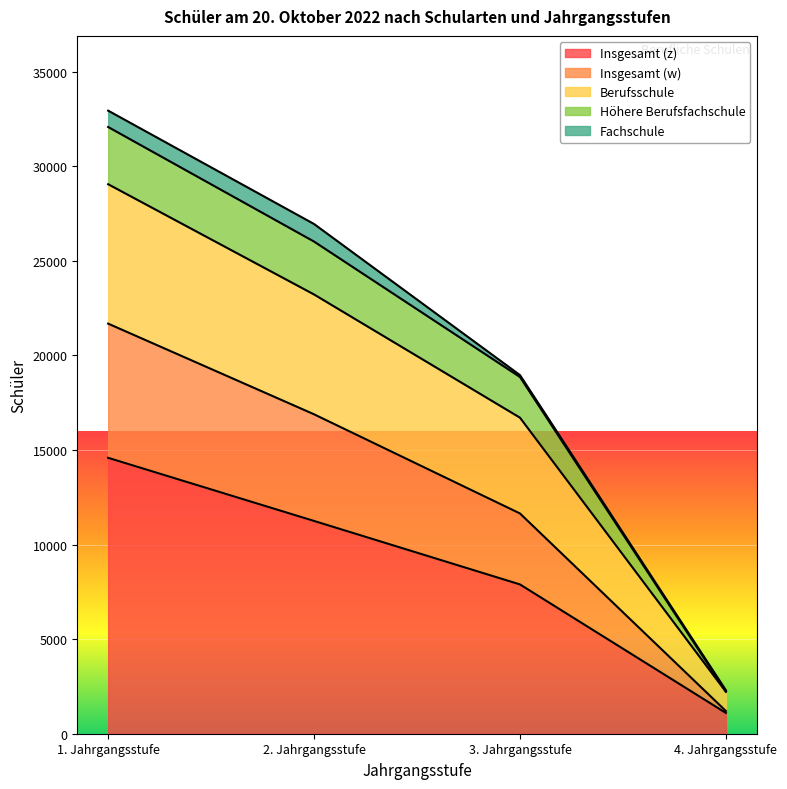

True or false: Höhere Berufsfachschule and Insgesamt (w) cross at least once.

False